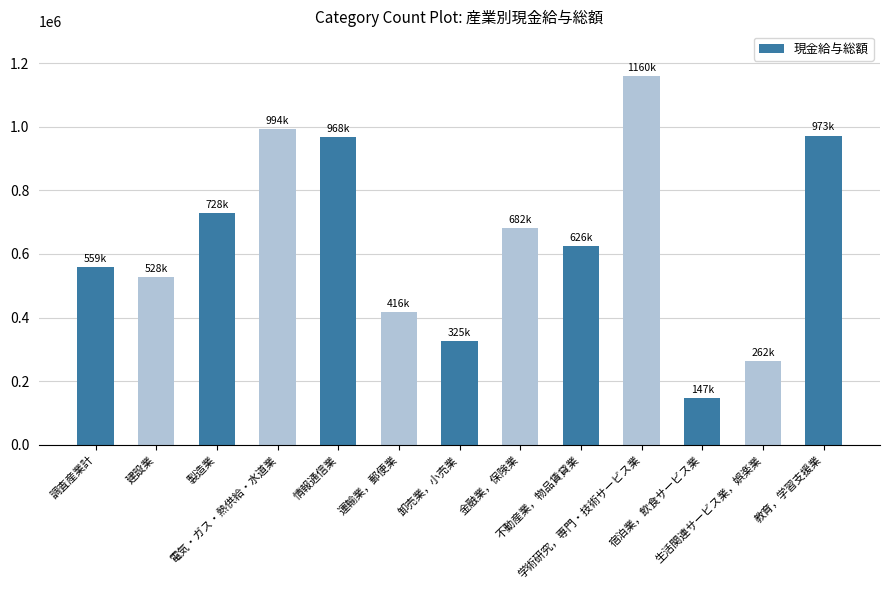

Are the bars horizontal?

No